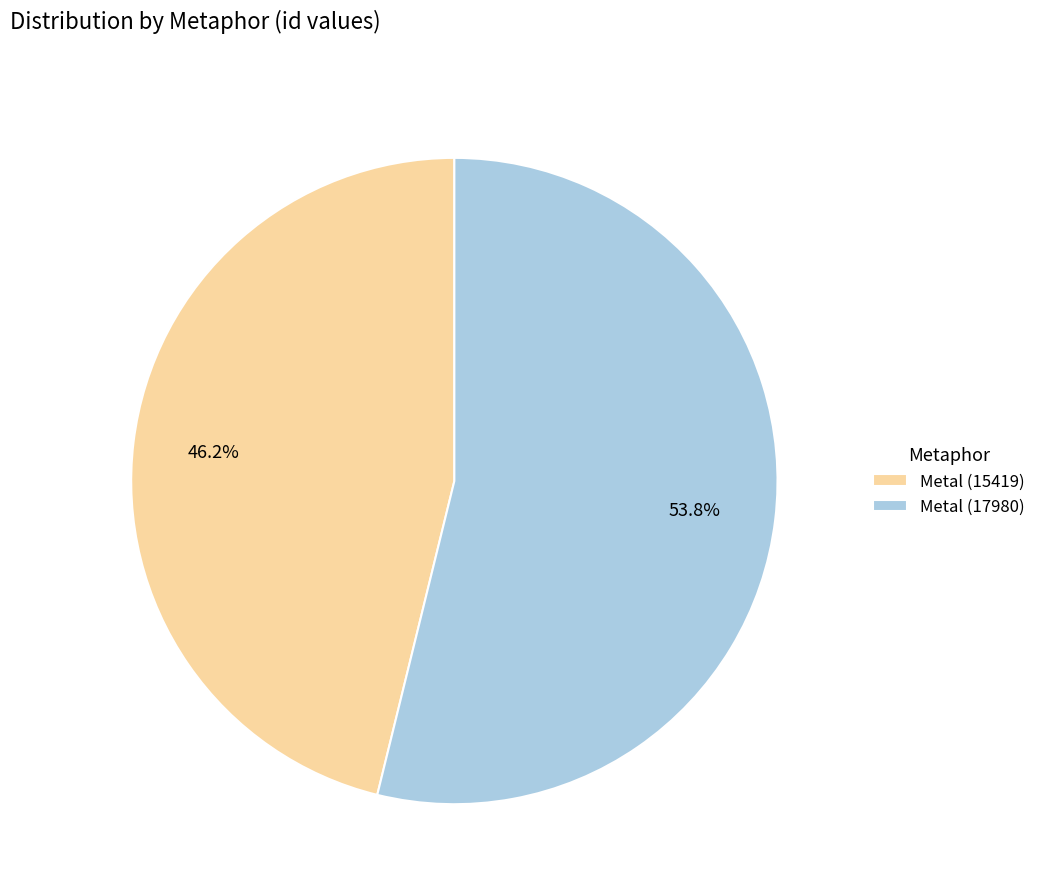

Which has a higher value, Metal (17980) or Metal (15419)?

Metal (17980)